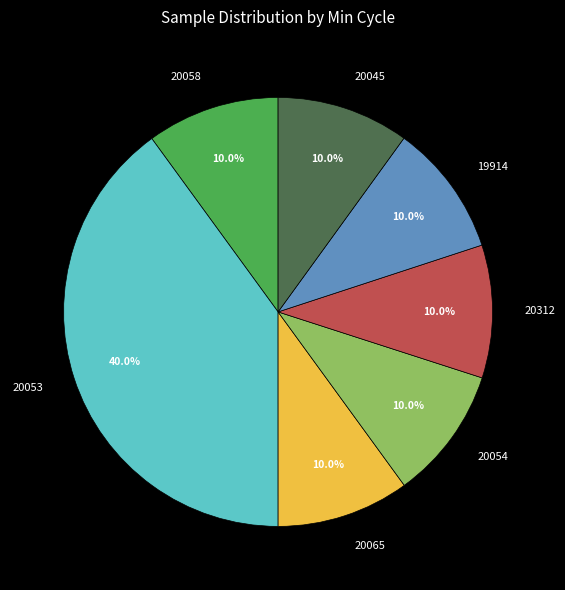

Which has a higher value, 20053 or 20058?

20053